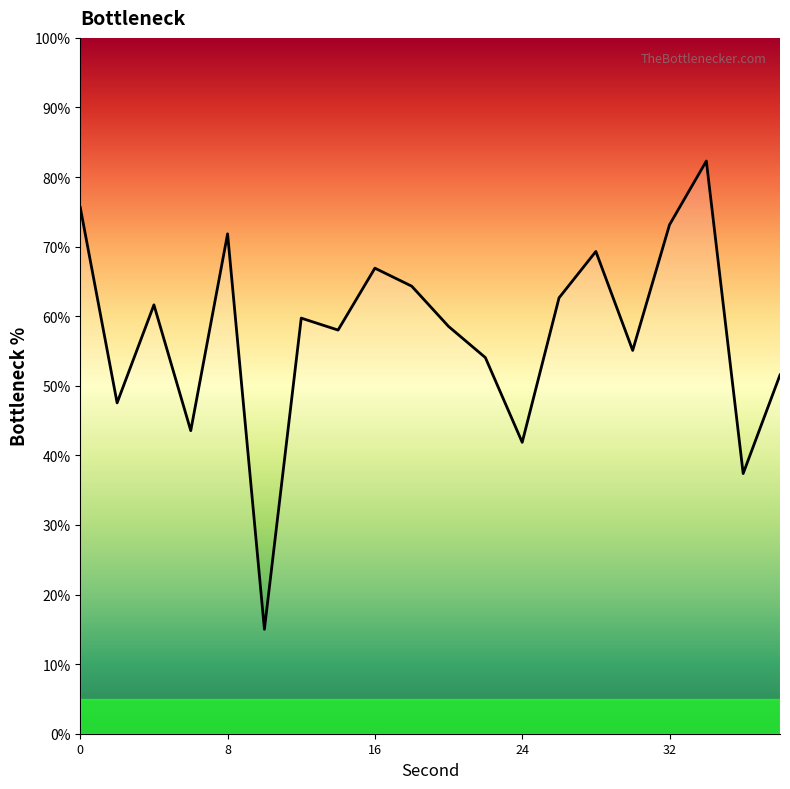

What is the minimum value shown in the chart?

15.0